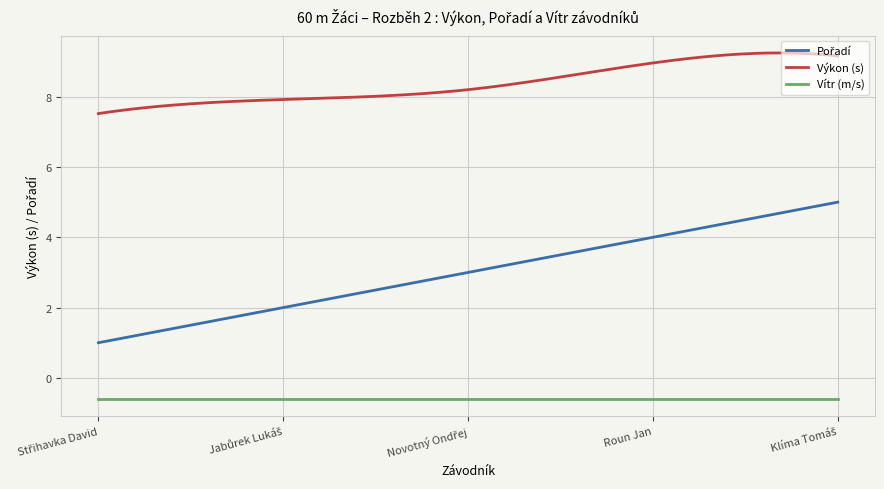

What is the highest value of the Vítr (m/s) series?

-0.6